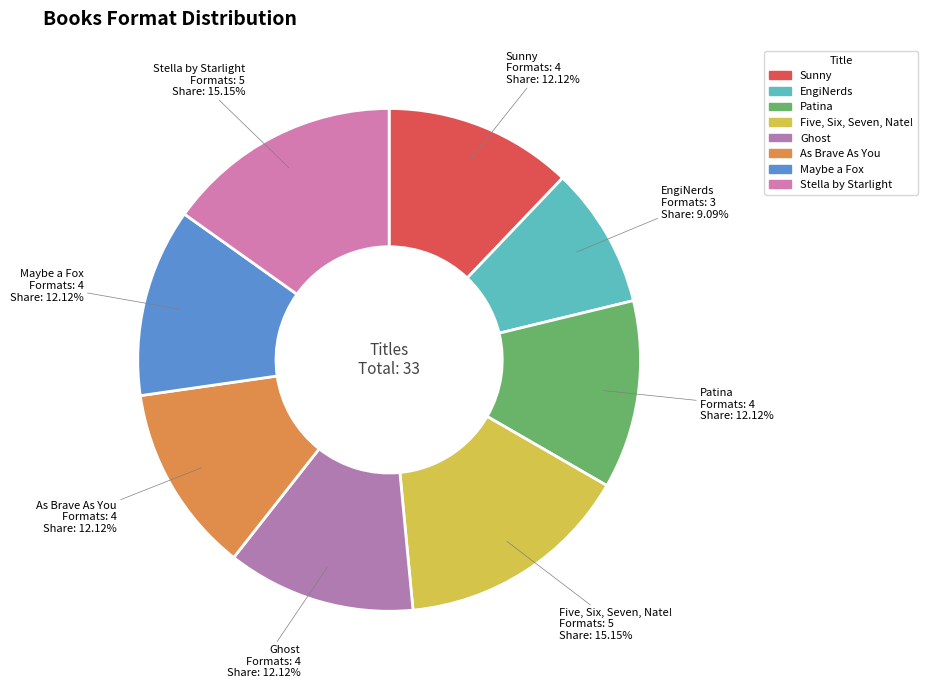

True or false: Ghost accounts for 1% of the total.

False